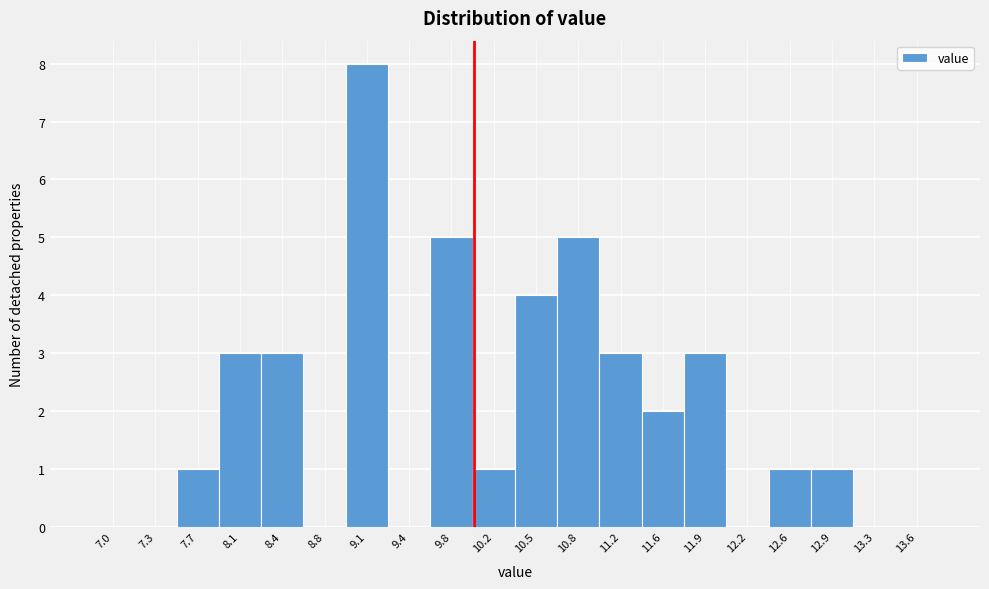

Reading left to right, what are all the values shown in this chart?

7.0=0	7.3=0	7.7=1	8.1=3	8.4=3	8.8=0	9.1=8	9.4=0	9.8=5	10.2=1	10.5=4	10.8=5	11.2=3	11.6=2	11.9=3	12.2=0	12.6=1	12.9=1	13.3=0	13.6=0